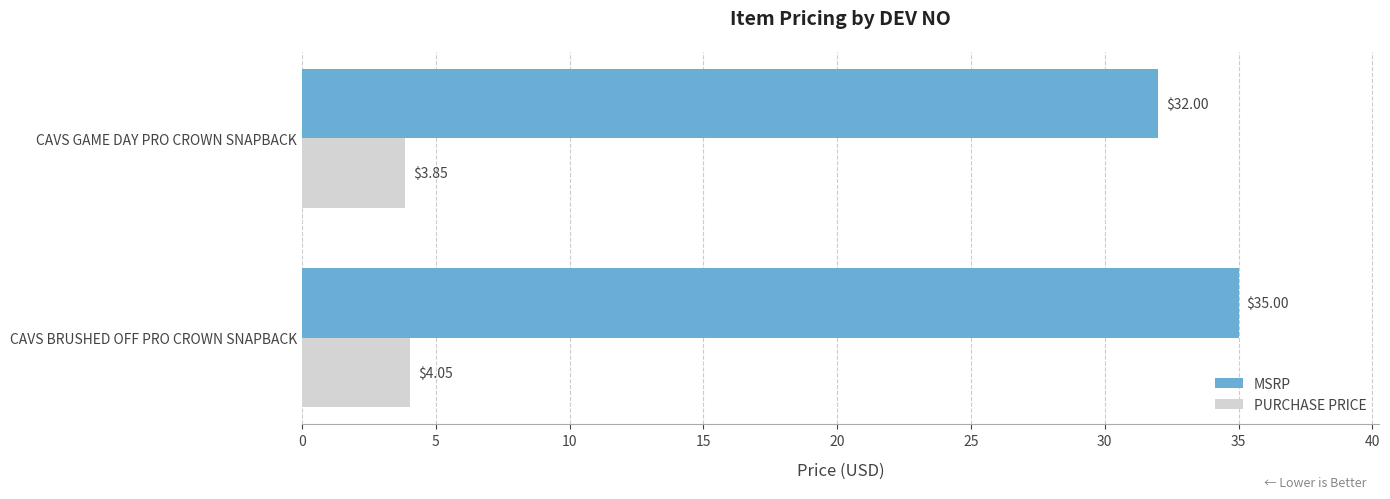

Which series has the largest range (max minus min)?

MSRP